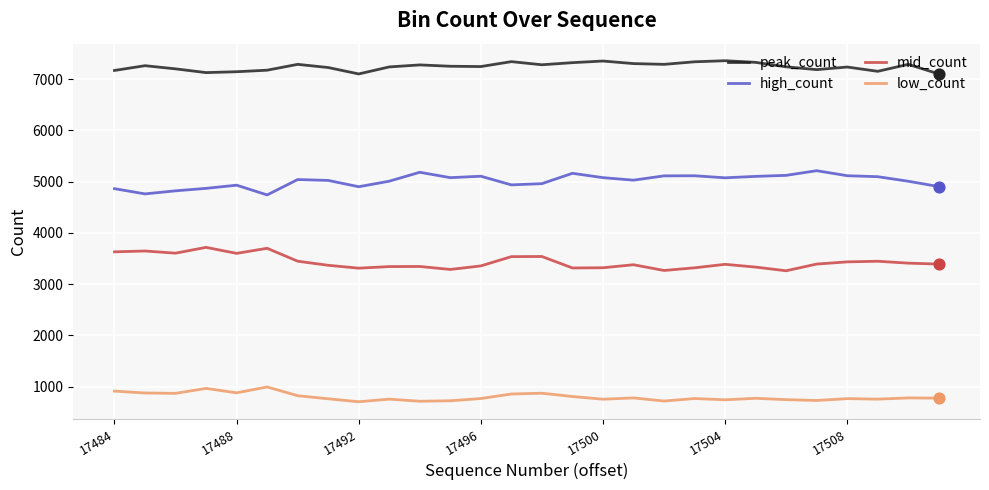

Which series has the largest total across all categories?

peak_count